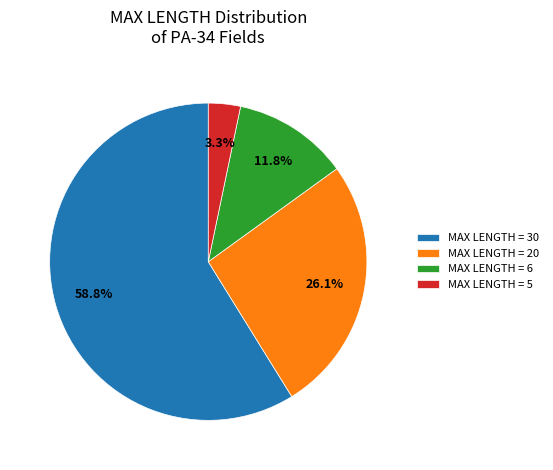

Rank the categories by value from lowest to highest.

MAX LENGTH = 5, MAX LENGTH = 6, MAX LENGTH = 20, MAX LENGTH = 30